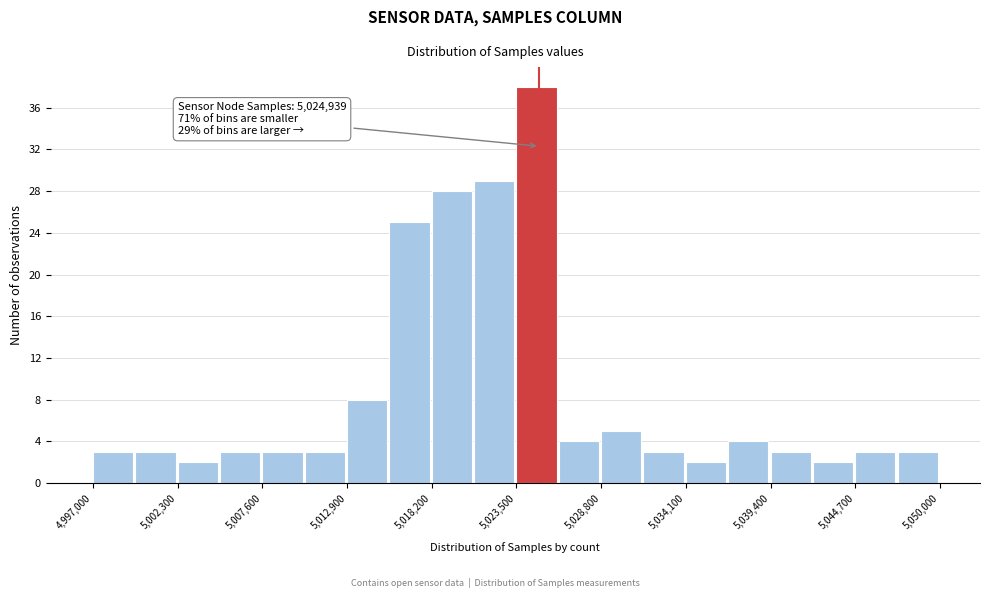

Around what value on the x-axis is the tallest bar? Give the approximate position of its centre, as read against the axis.

5025000